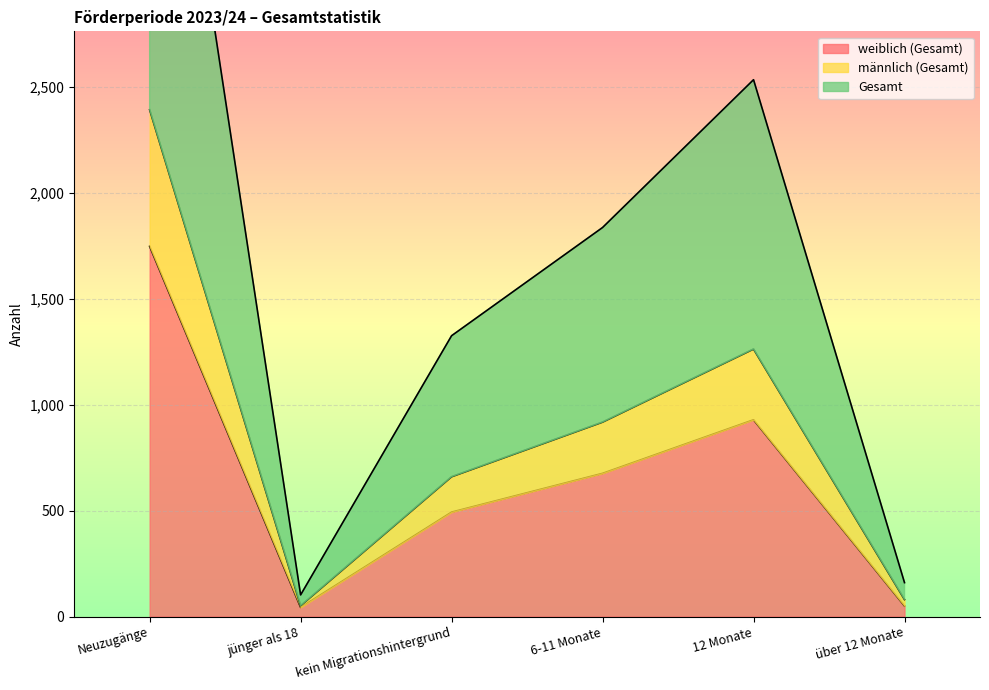

What is the highest value of the männlich (Gesamt) series?

2393